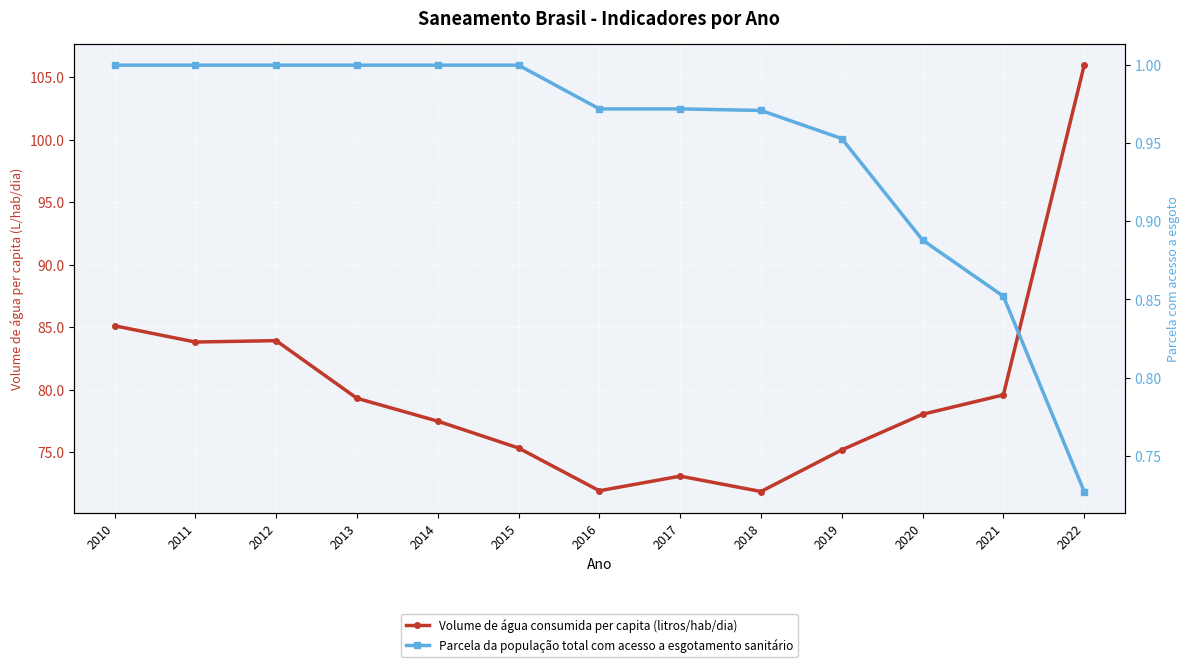

Reading left to right, list all the values displayed in this chart.

Volume de água consumida per capita (litros/hab/dia): 2010=85.1	2011=83.8	2012=83.9	2013=79.3	2014=77.5	2015=75.3	2016=71.9	2017=73.1	2018=71.9	2019=75.2	2020=78.0	2021=79.6	2022=106.0
Parcela da população total com acesso a esgotamento sanitário: 2010=1.0	2011=1.0	2012=1.0	2013=1.0	2014=1.0	2015=1.0	2016=1.0	2017=1.0	2018=1.0	2019=1.0	2020=0.9	2021=0.9	2022=0.7